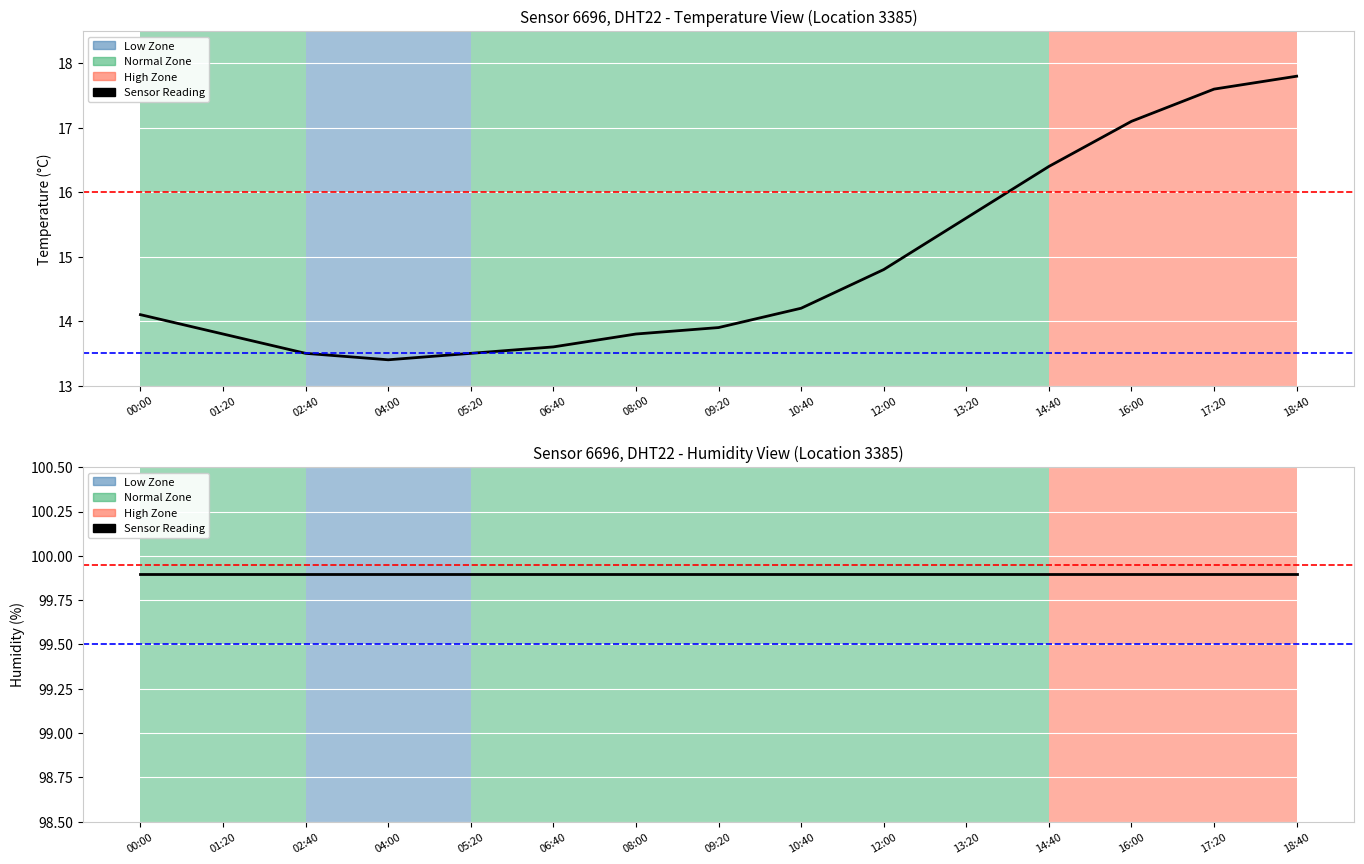

Is this an area chart (filled region under the line)?

No